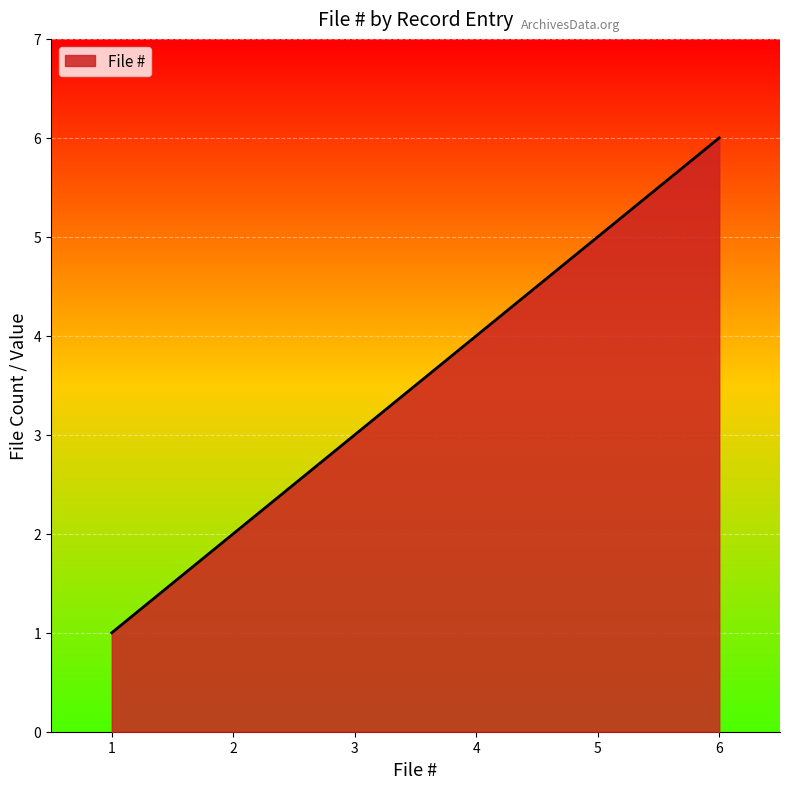

At which label is the value closest to 3?

3